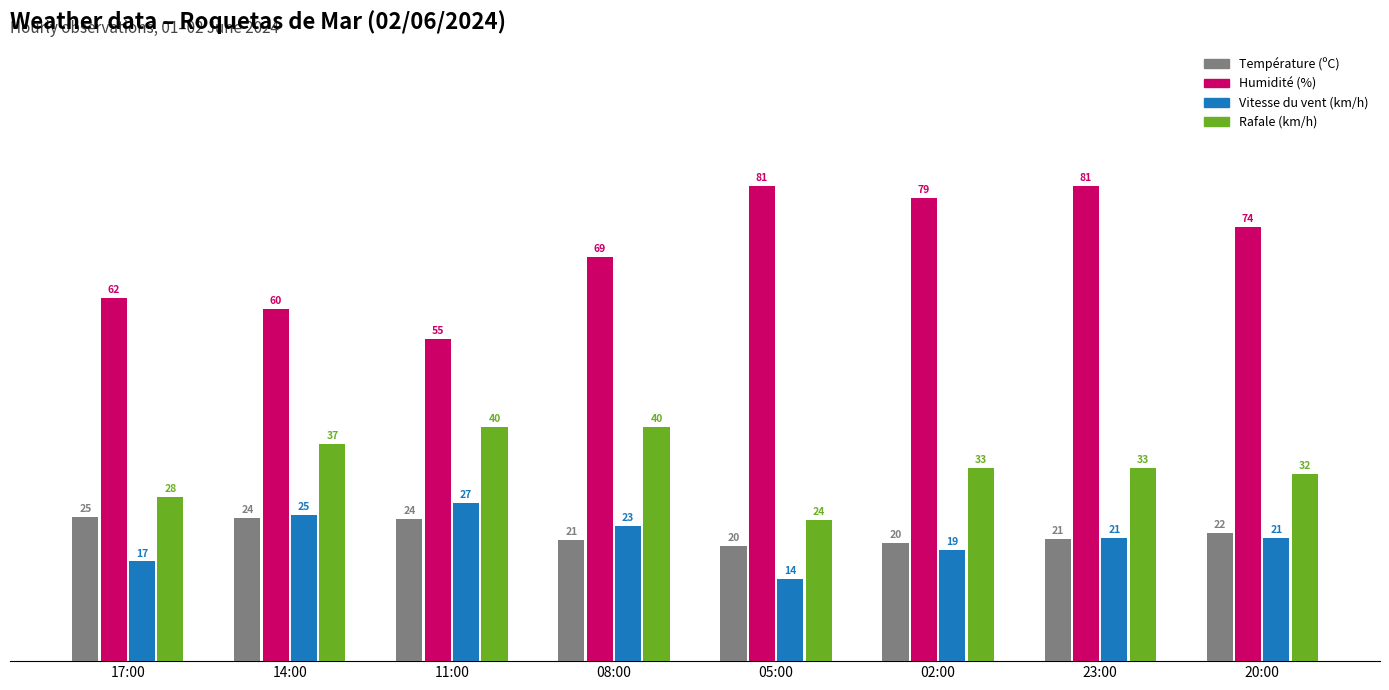

What is the difference between the second highest and second lowest values in the Rafale (km/h) series?

12.0